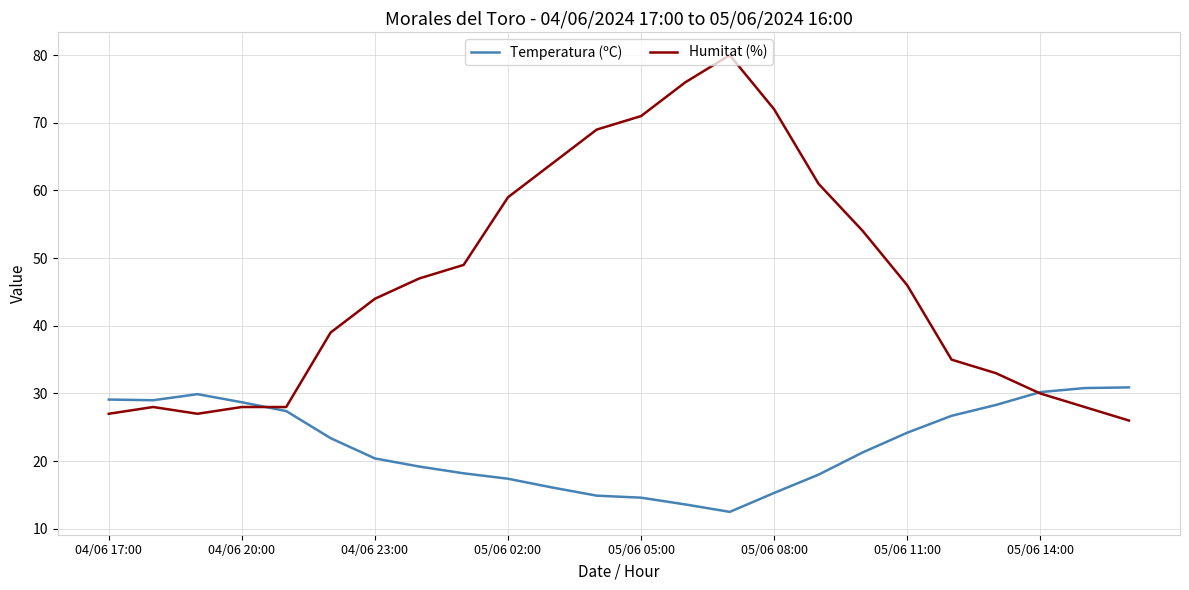

List the series in order of their peak value, highest first.

Humitat (%), Temperatura (ºC)